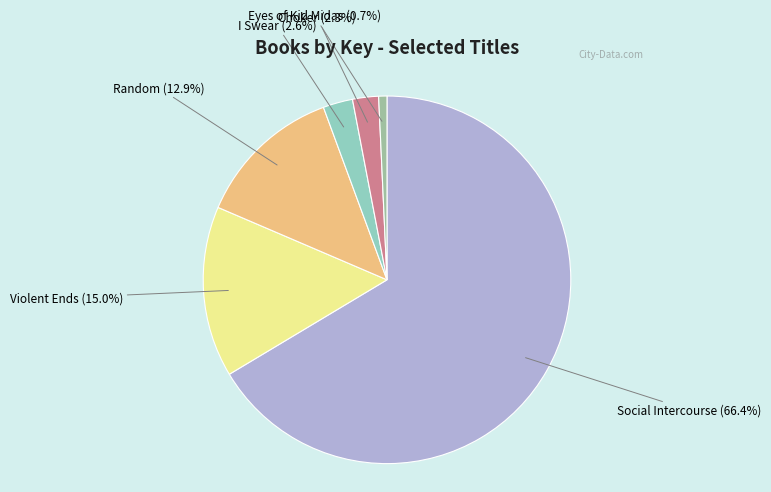

Which has a higher value, Random or Choker?

Random